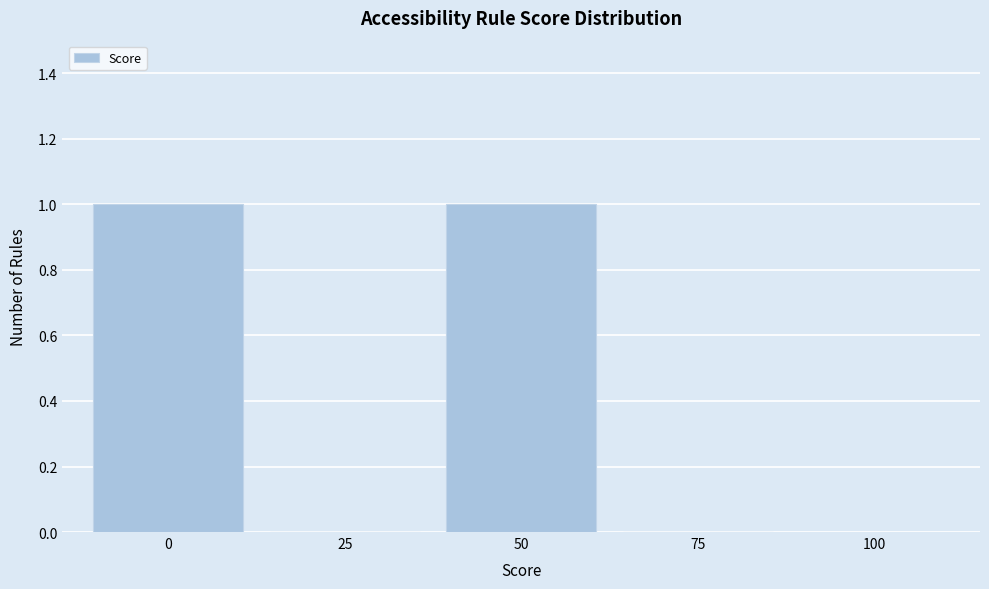

Reading left to right, list every bar in this chart as the range it spans on the x-axis followed by its height. Neither the bar edges nor the heights are printed on the chart, so give them approximately, as read against the axes.

-12.5 to 12.5: 1
12.5 to 37.5: 0
37.5 to 62.5: 1
62.5 to 87.5: 0